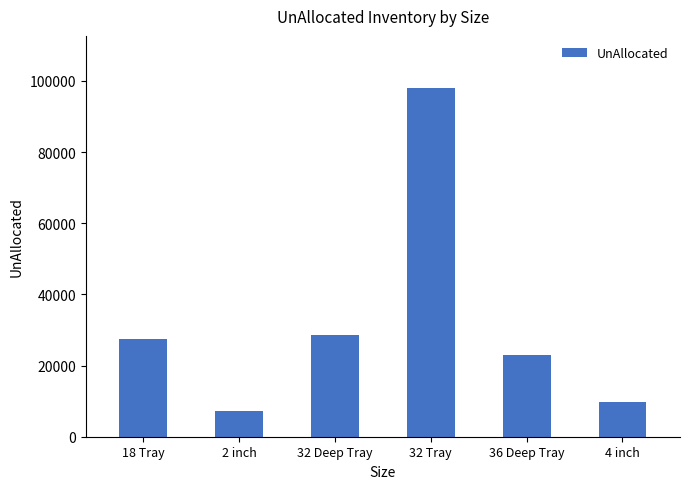

Approximately how many times larger is the value at 2 inch compared to 32 Tray?

0.1